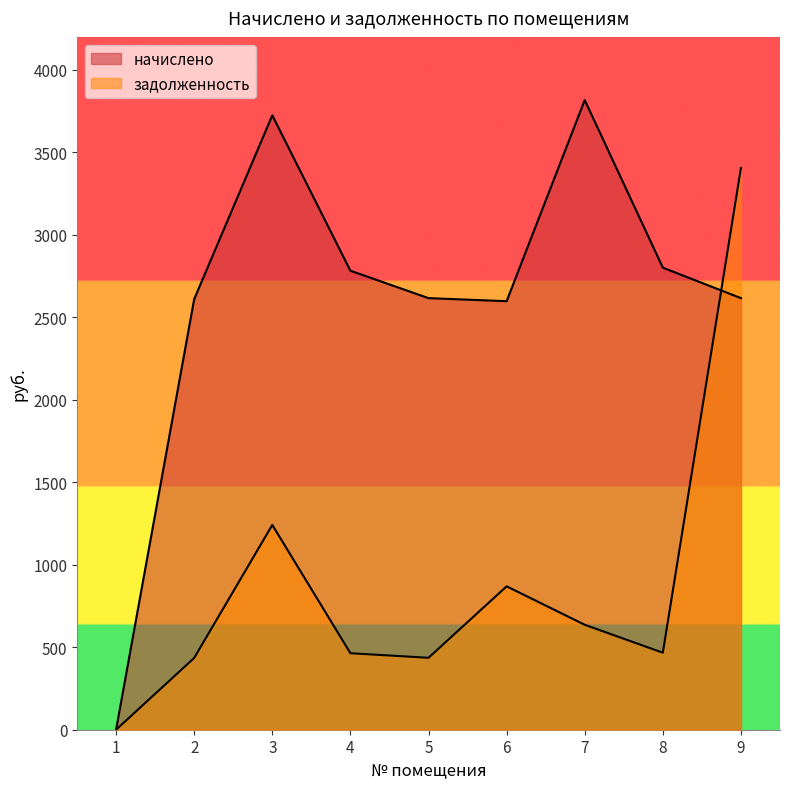

What is the difference between the second highest and second lowest values in the начислено series?

1126.6